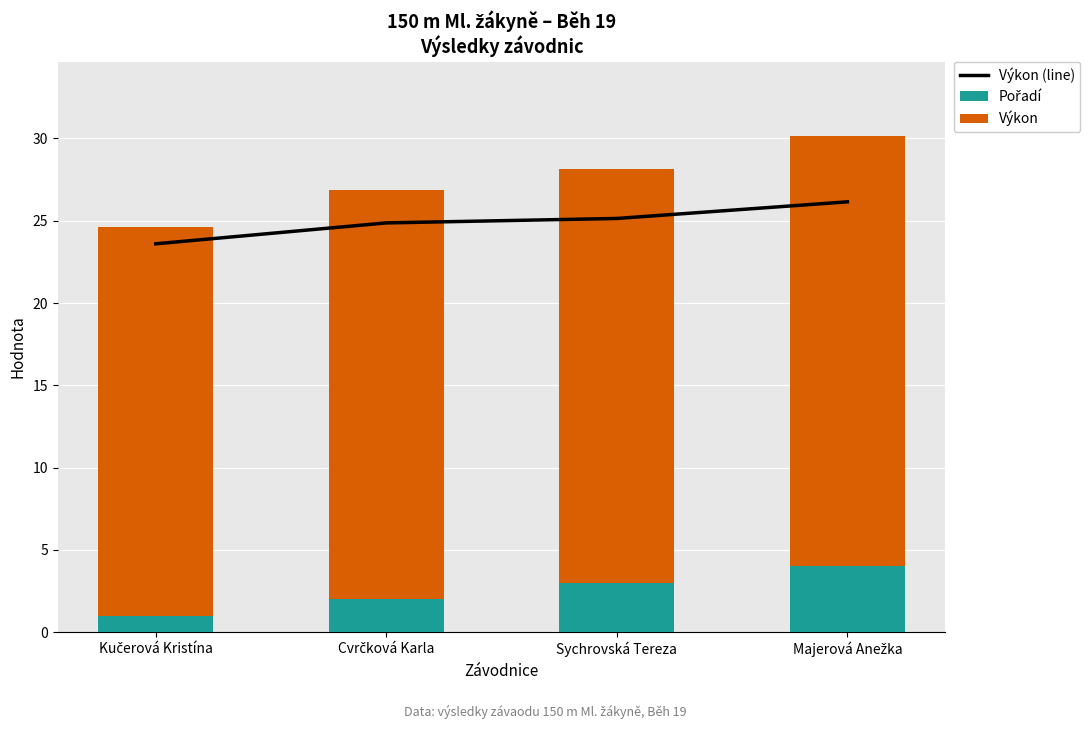

Rank the series by their maximum value, from lowest to highest.

Pořadí, Výkon (line), Výkon